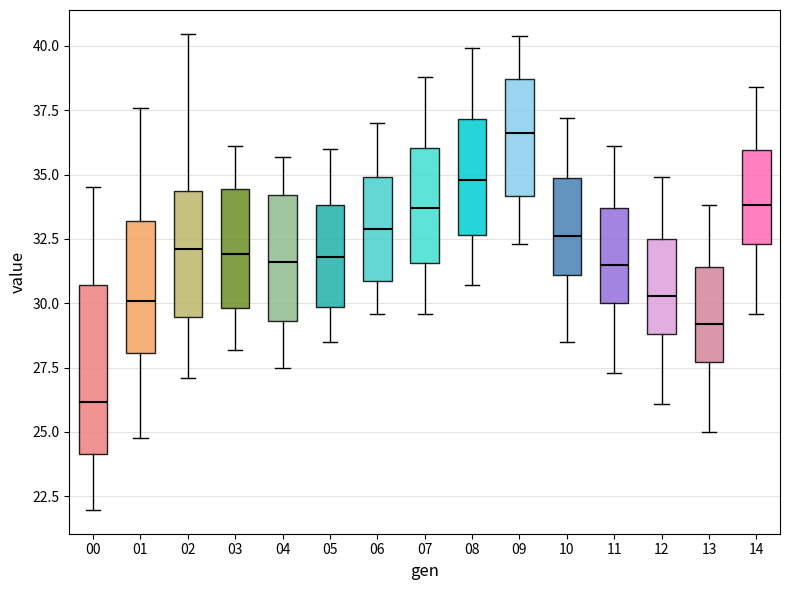

Where is the lower edge of the box at x = 02 on the y-axis? The values are not printed on the chart, so give them approximately, as read against the axis.

29.5